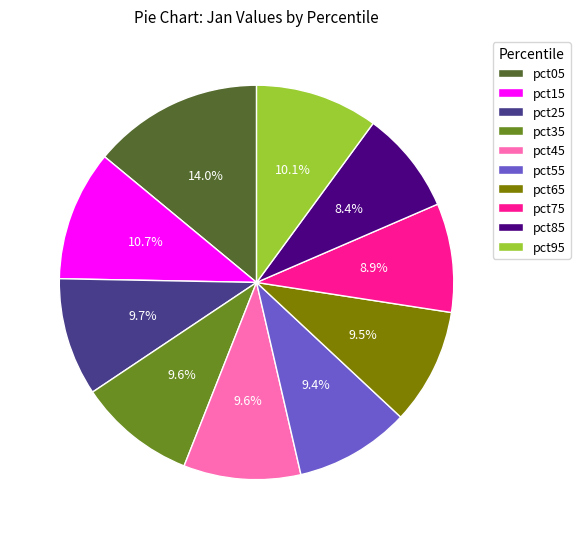

Is there any slice that represents more than half of the pie?

No